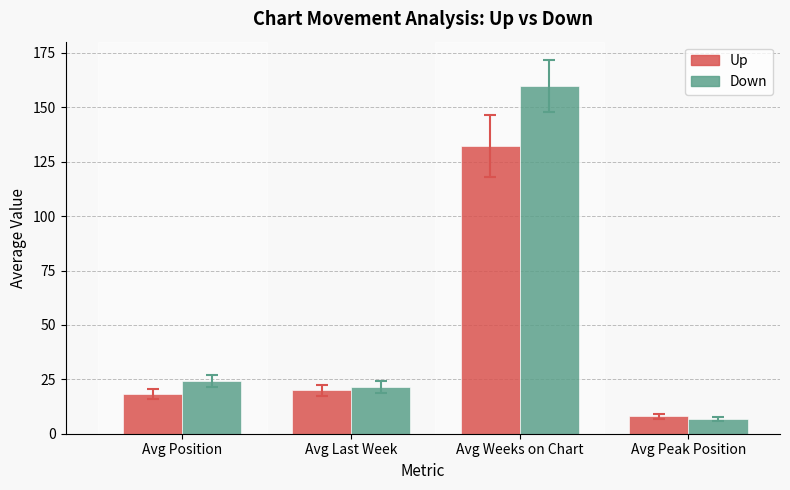

What is the spread (max minus min) of values at Avg Last Week?

1.4